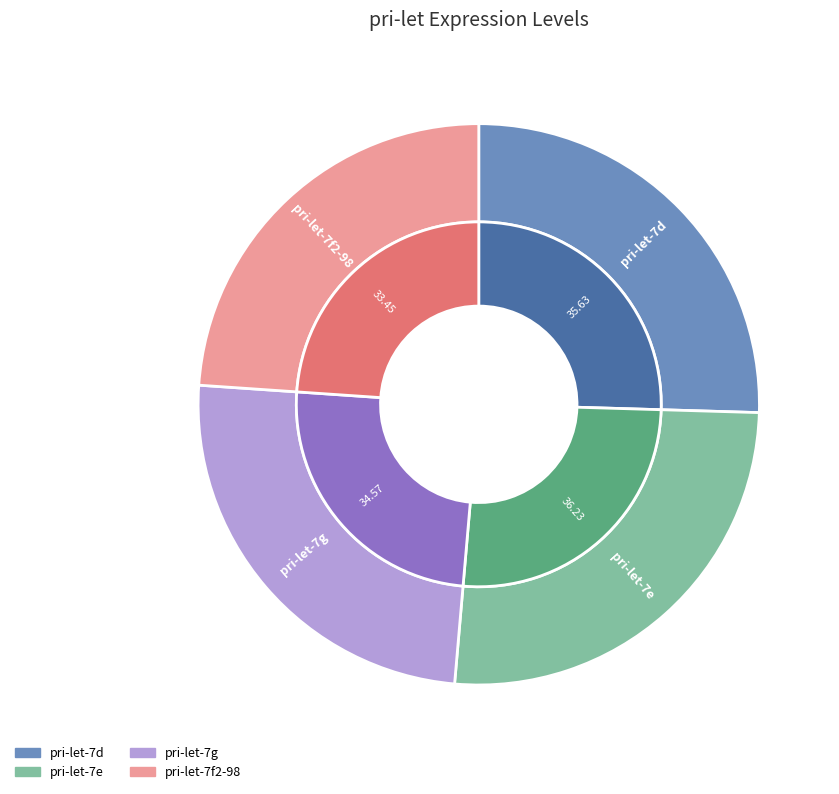

Rank the categories by value from lowest to highest.

pri-let-7f2-98, pri-let-7g, pri-let-7d, pri-let-7e